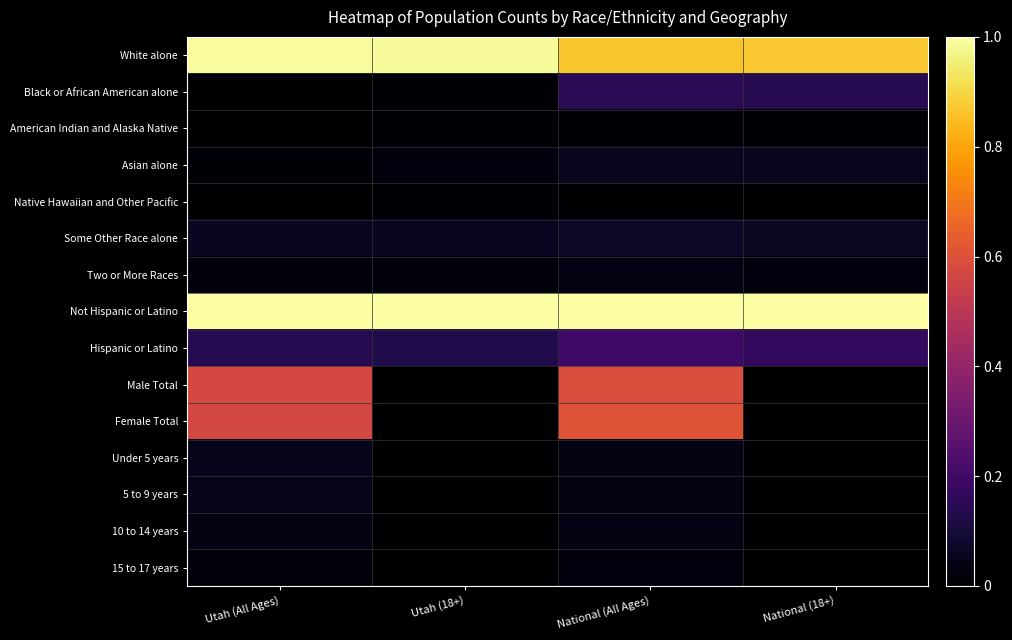

At how many categories does at least one series exceed 0?

4